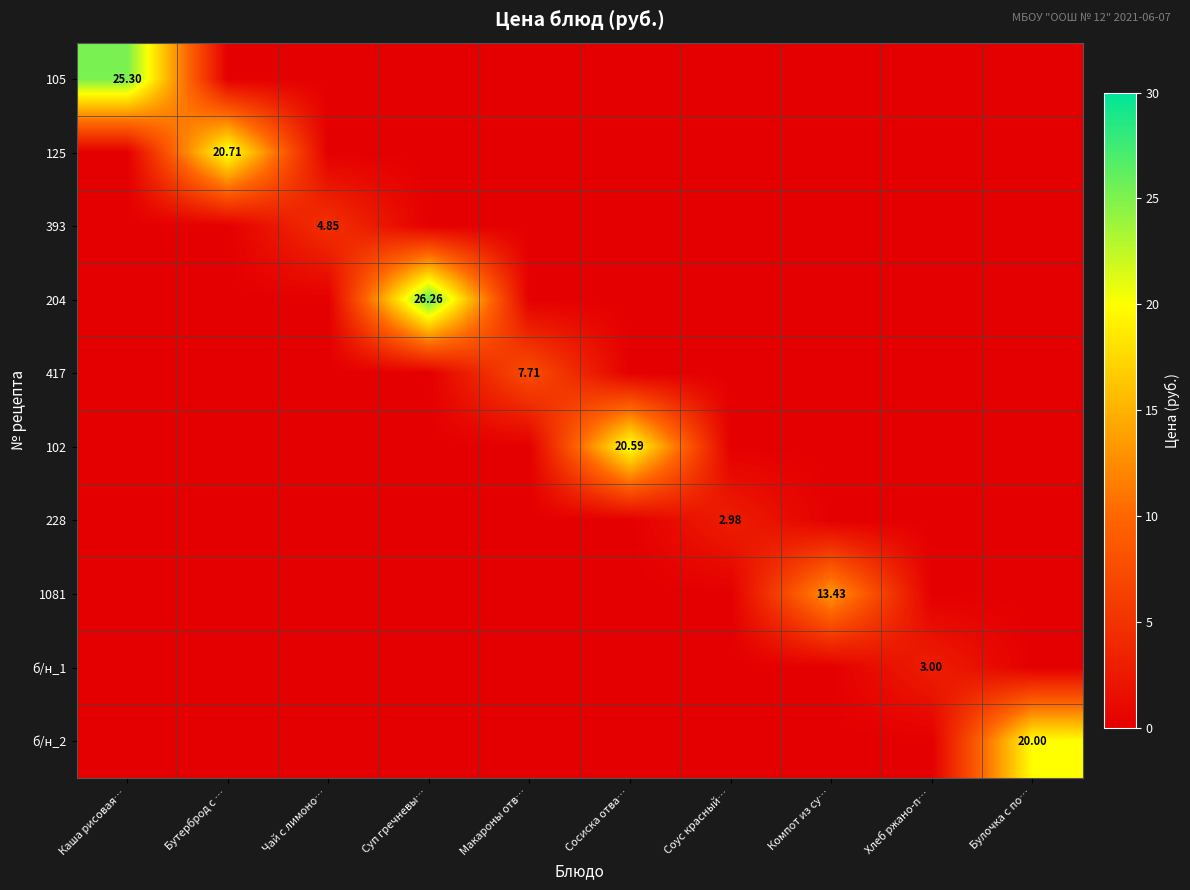

What is the sum of all 1081 values?

13.4